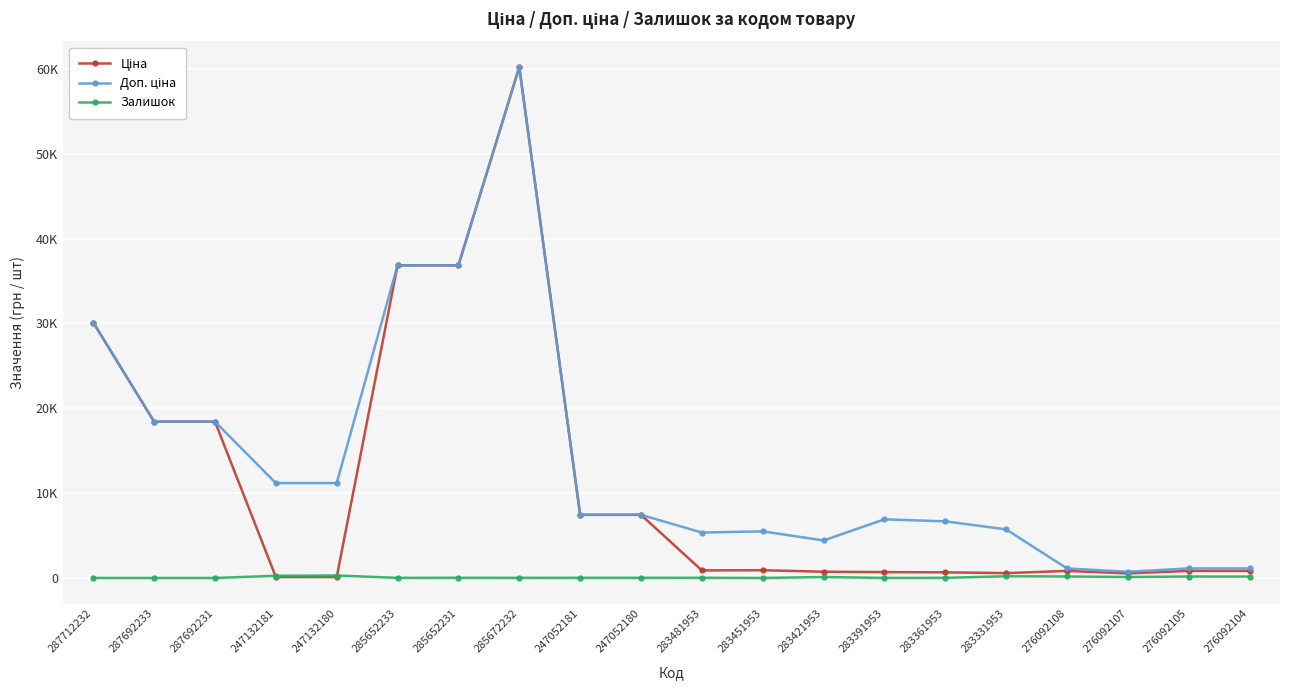

What is the difference between the highest and lowest values at 287692231?

18420.9